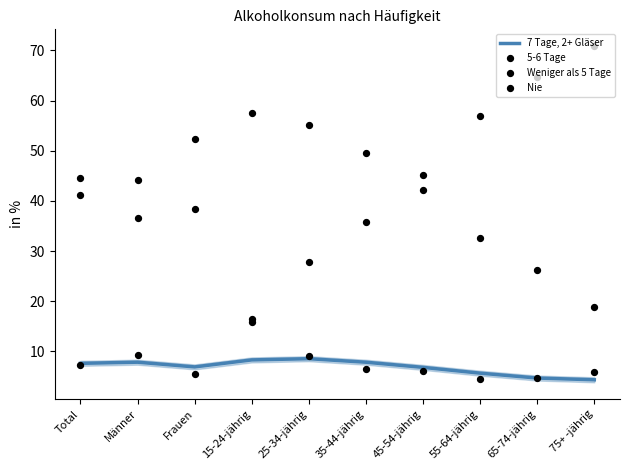

Which series has the largest Y range (max minus min)?

Nie